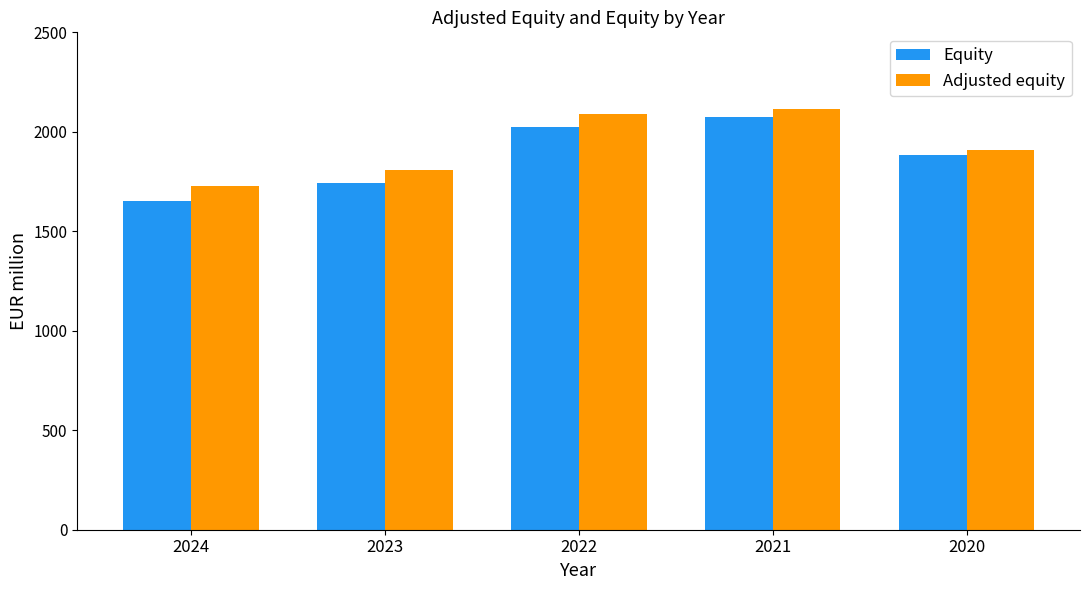

Reading right to left, extract all data points from this chart.

Equity: 2020=1881.4	2021=2072.1	2022=2025.9	2023=1742.2	2024=1652.0
Adjusted equity: 2020=1907.0	2021=2115.7	2022=2088.6	2023=1809.1	2024=1725.9